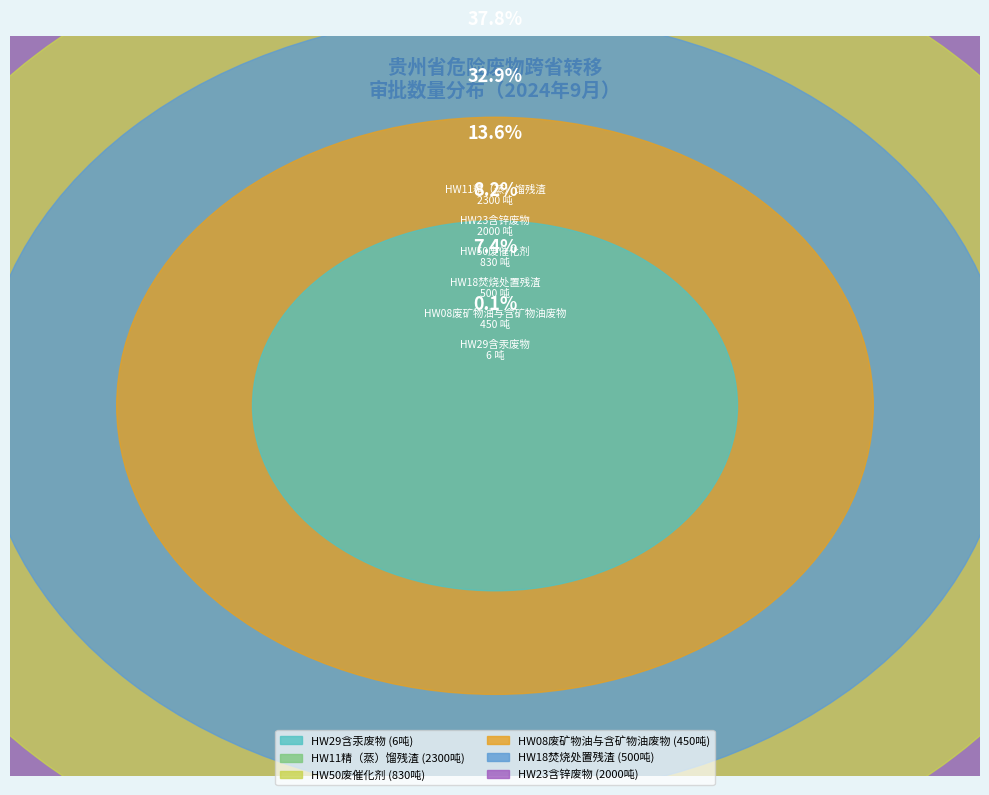

What portion of the pie excludes HW29含汞废物?

99.9%